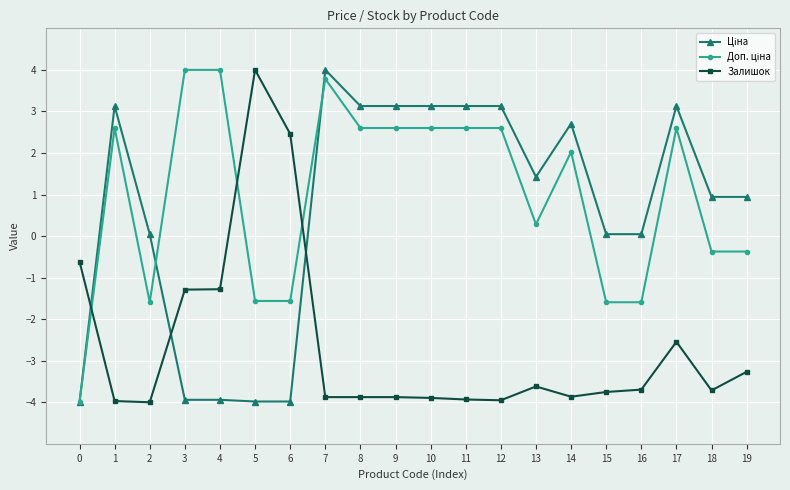

What is the spread (max minus min) of values at 14?

6.6